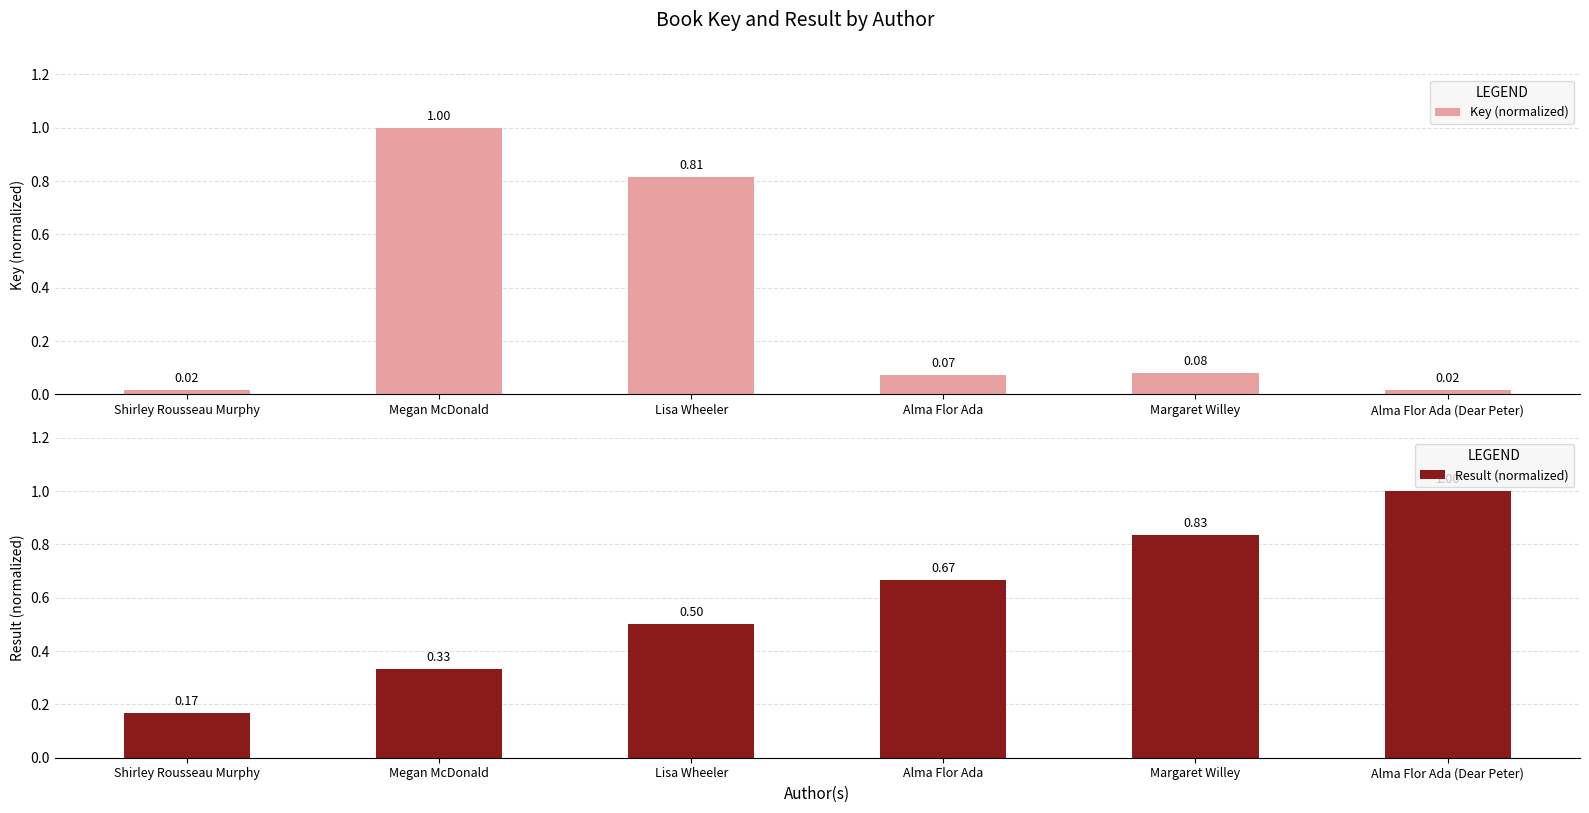

What are all the series names shown in the legend?

Key (normalized), Result (normalized)